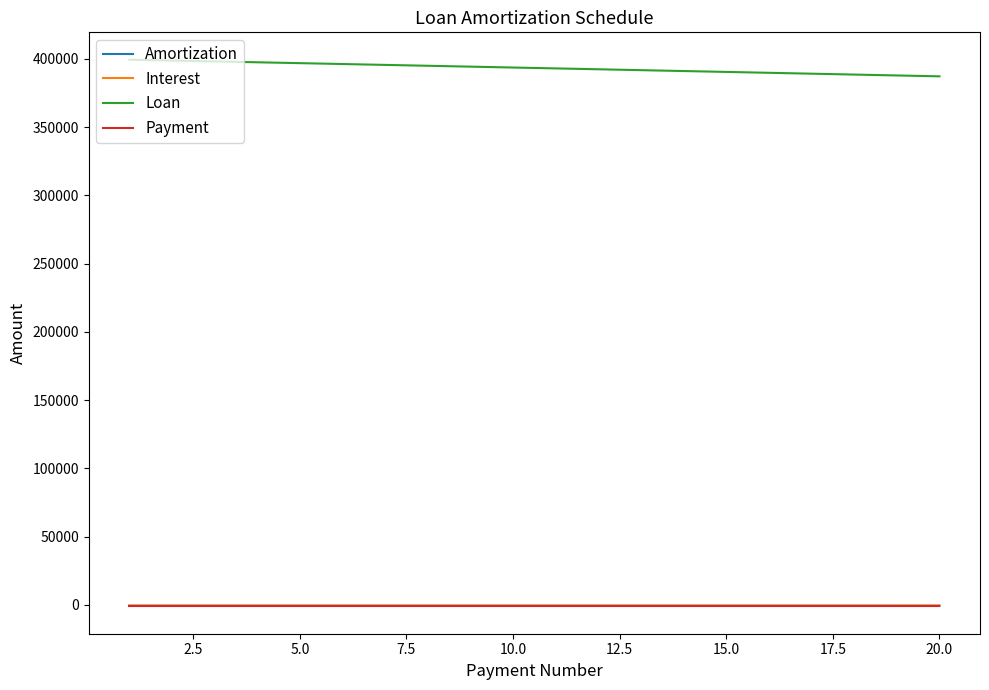

Is this an area chart (filled region under the line)?

No